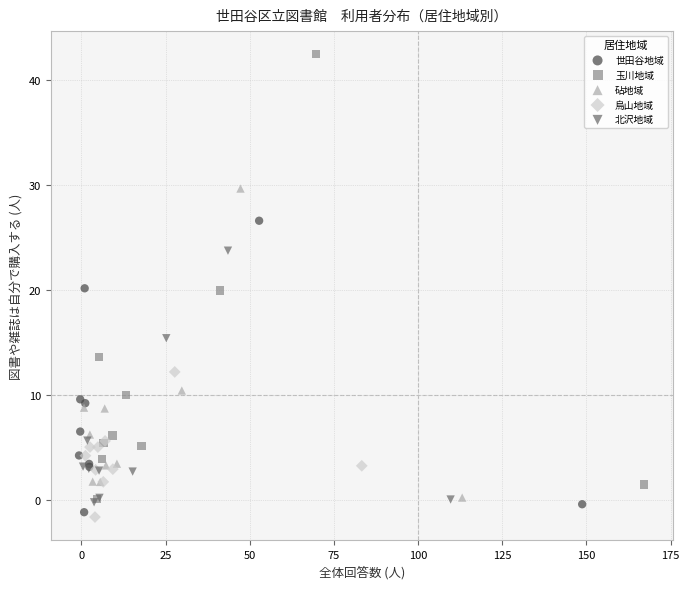

Which series has the widest spread of Y values?

玉川地域